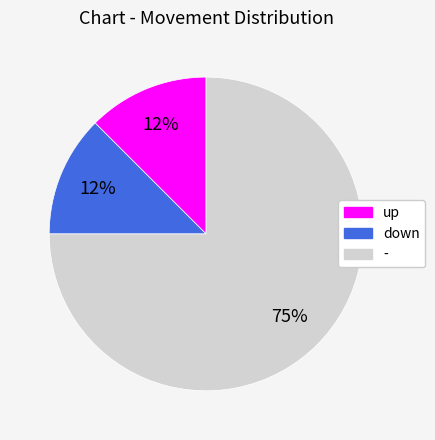

Is it true that up is 12% of the pie?

True